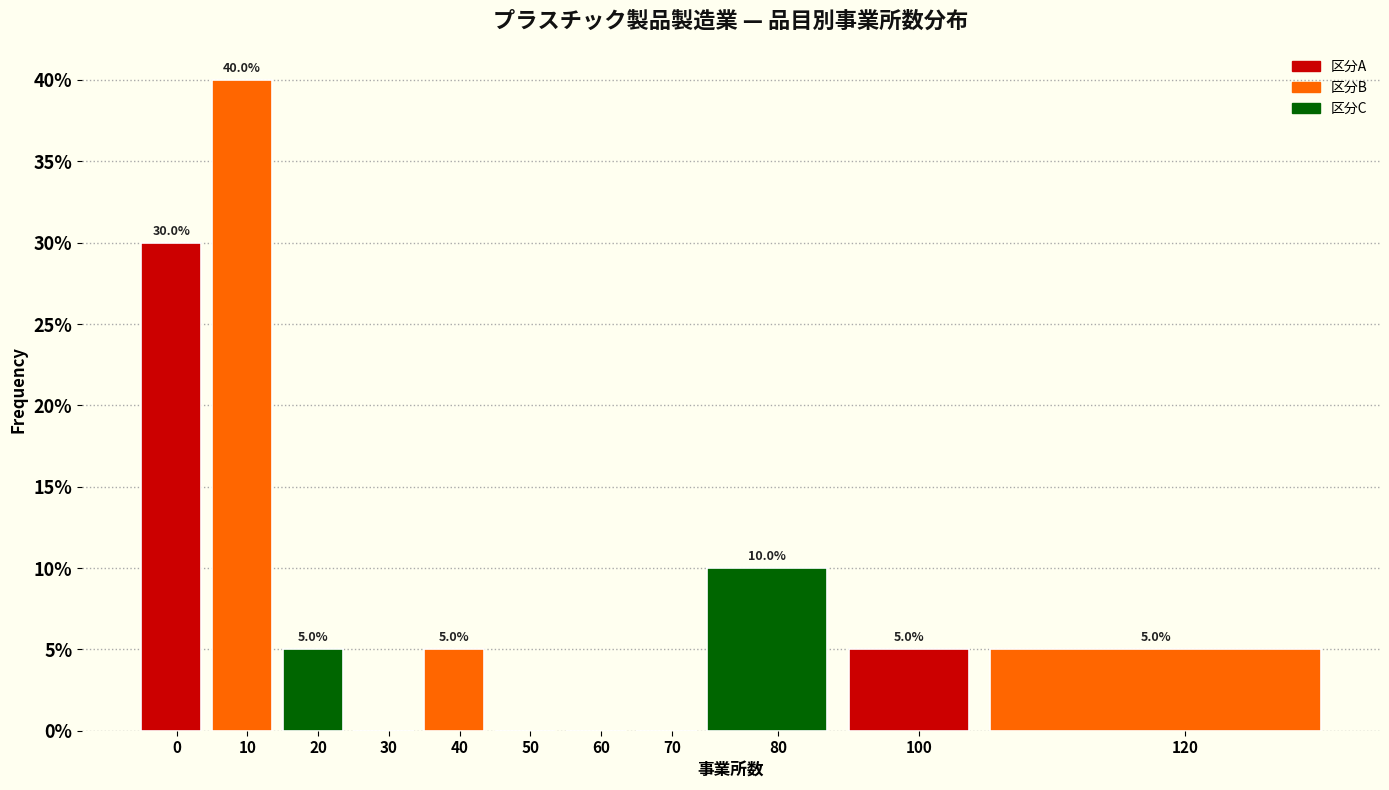

Reading right to left, transcribe all the data shown in this chart.

120=5	100=5	80=10	70=0	60=0	50=0	40=5	30=0	20=5	10=40	0=30